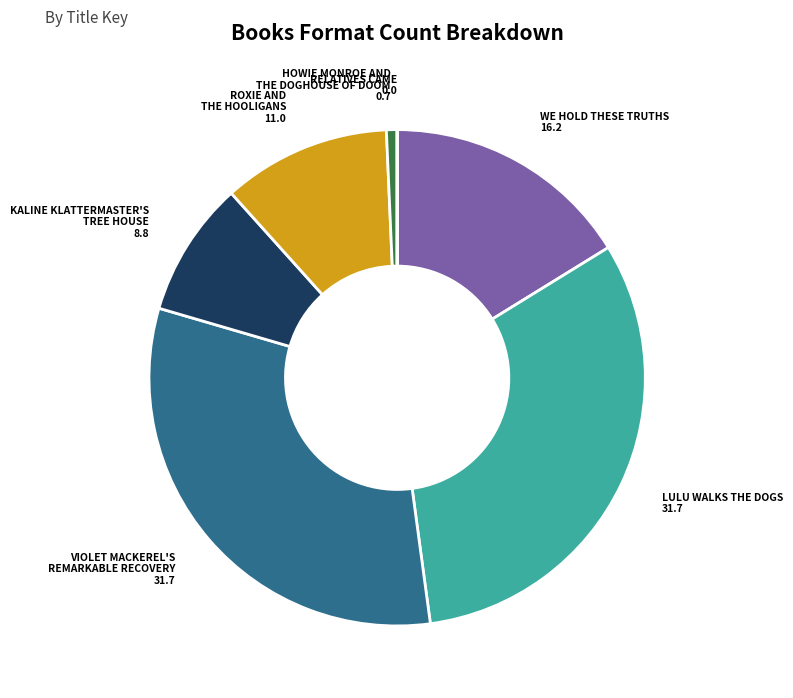

Is there any slice that represents more than half of the pie?

No